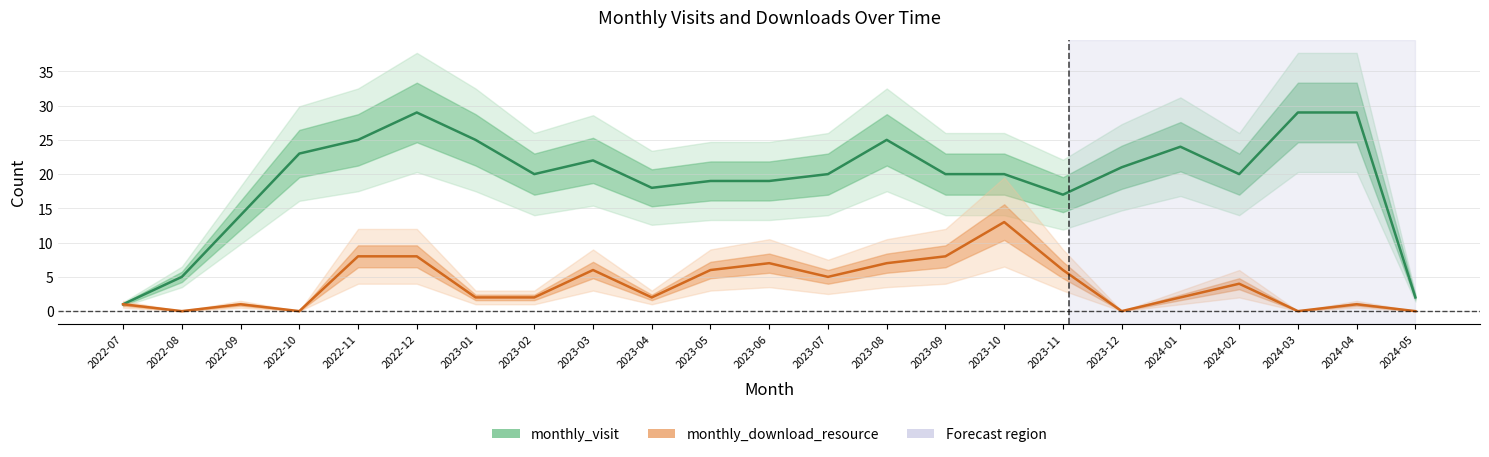

What is the sum of the monthly_visit values at 2023-10 and 2024-04?

49